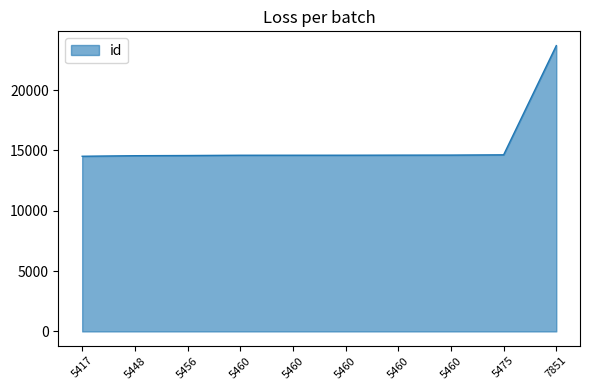

The value at 7851 is 9302. True or false?

False